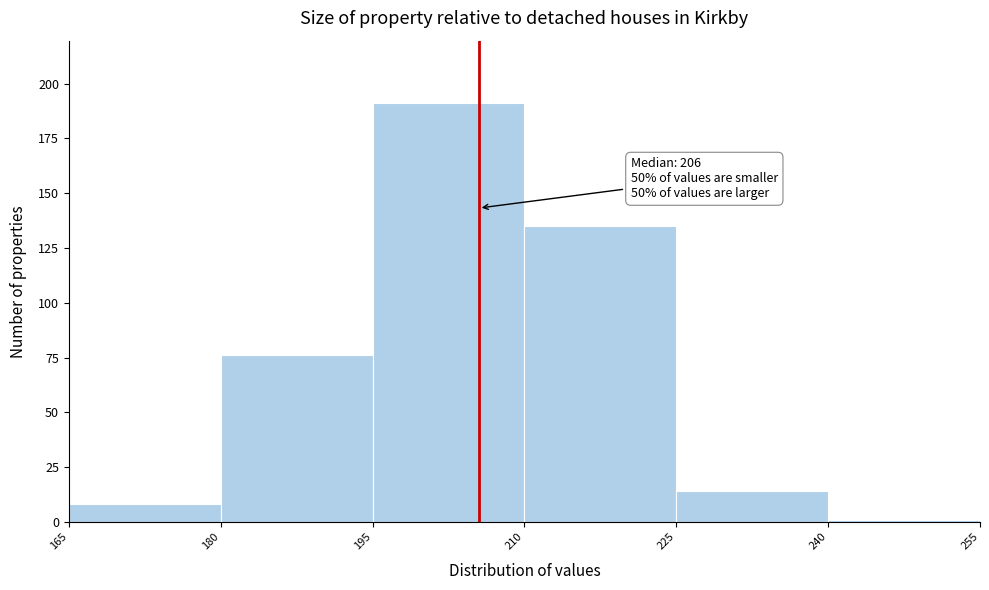

Which range on the x-axis has the tallest bar?

195 to 210